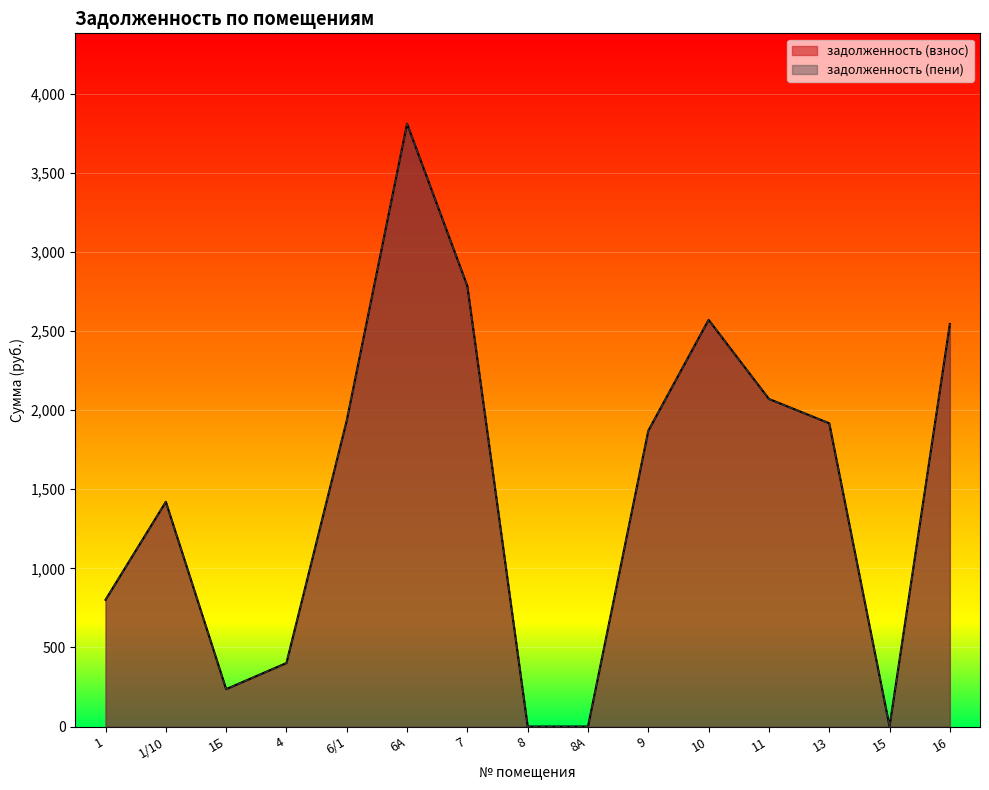

Where is the first local maximum for задолженность (пени)?

1/10